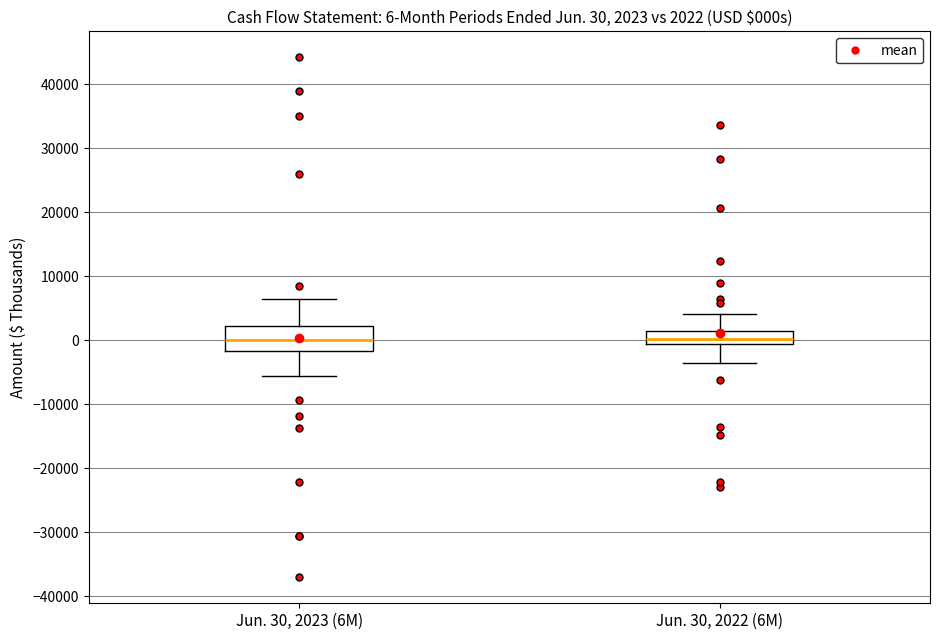

Comparing the boxes themselves (not the whiskers), which one is the tallest?

Jun. 30, 2023 (6M)